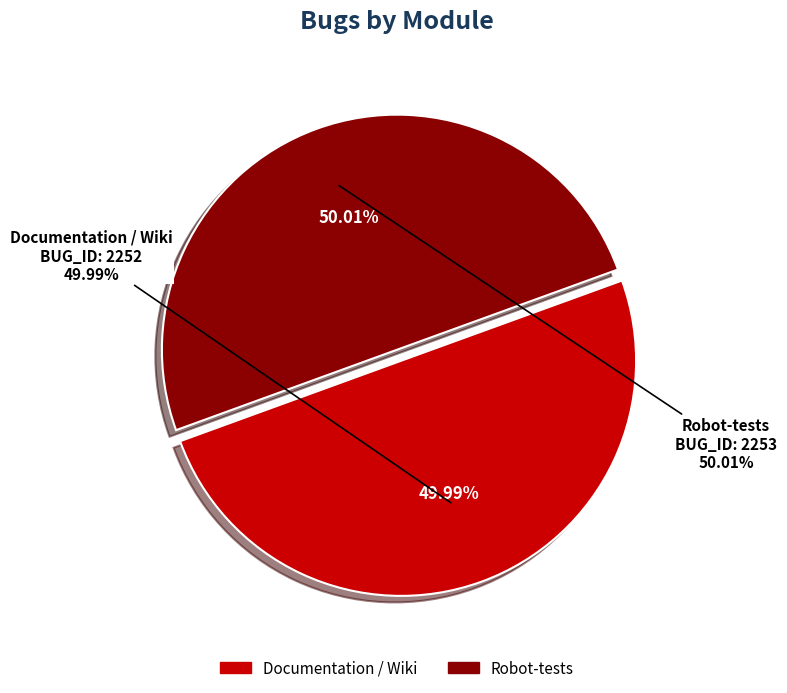

Which category has the smallest portion of the pie?

Documentation / Wiki